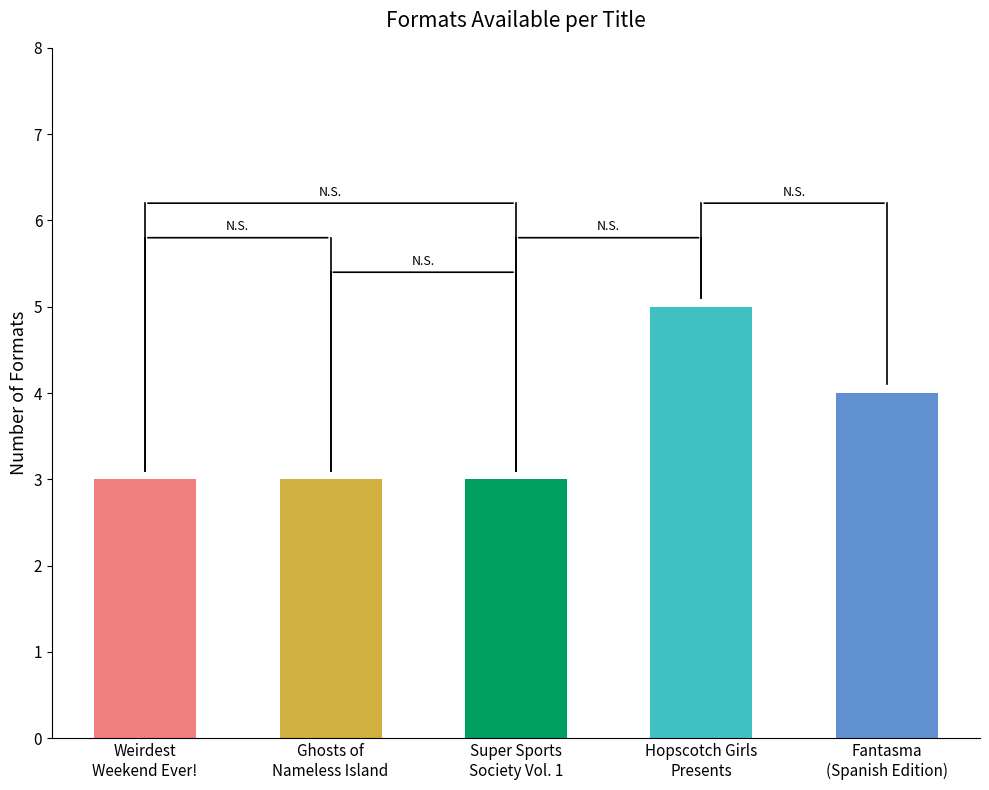

What is the approximate value at Hopscotch Girls Presents?

5